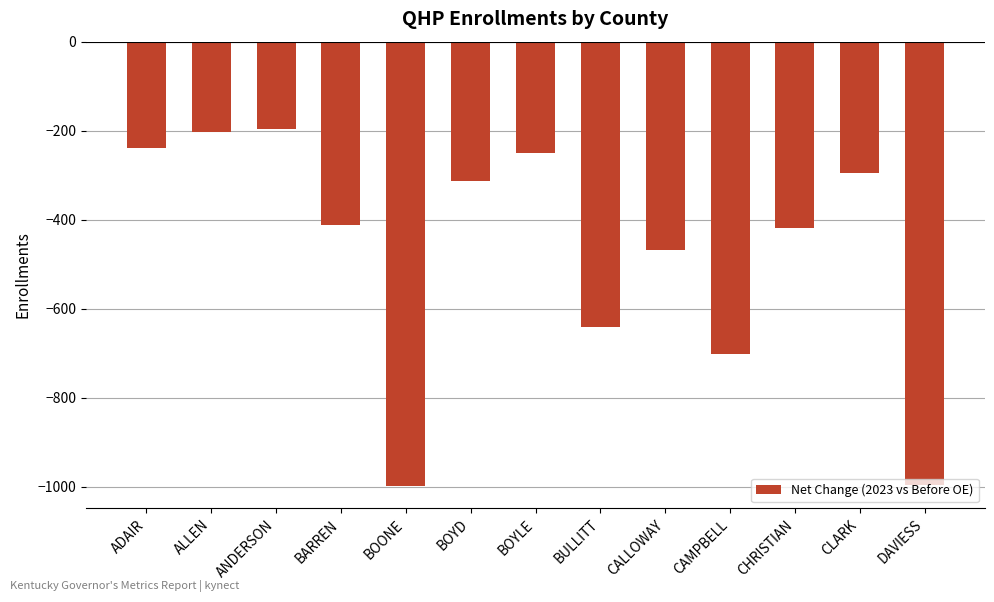

Does the chart contain any negative values?

Yes